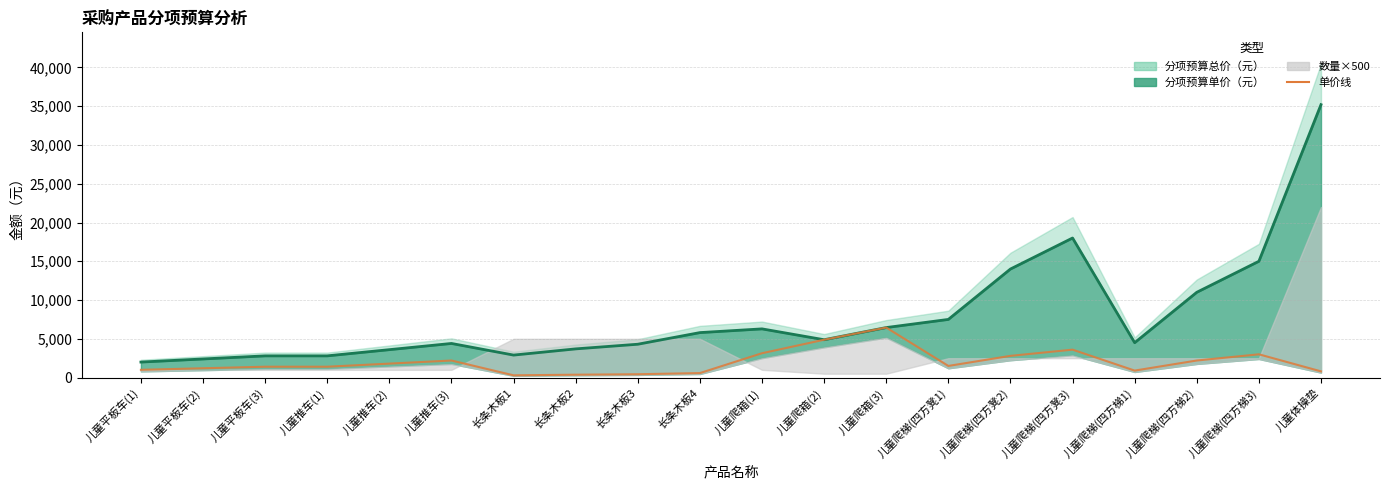

True or false: the data shows 580 at 长条木板4.

True